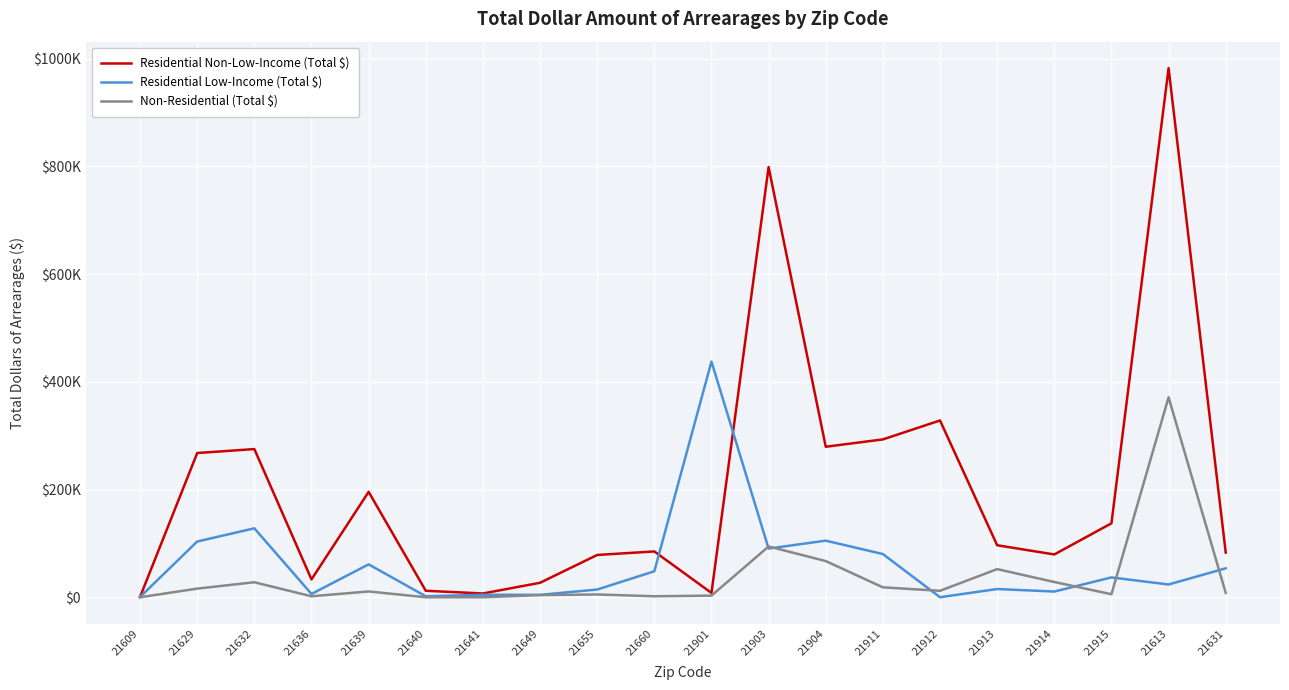

Reading left to right, what are all the values shown in this chart?

Residential Non-Low-Income (Total $): 21609=812.5	21629=267816.3	21632=275205.6	21636=33203.2	21639=195748.8	21640=12146.0	21641=7104.5	21649=26983.8	21655=78585.9	21660=85144.4	21901=8143.9	21903=798646.5	21904=279485.8	21911=293109.3	21912=328232.9	21913=96608.9	21914=79557.1	21915=137308.5	21613=982324.2	21631=83086.6
Residential Low-Income (Total $): 21609=615.8	21629=103589.3	21632=128042.0	21636=6205.5	21639=61172.0	21640=1888.9	21641=4722.4	21649=4578.2	21655=14440.4	21660=48302.6	21901=437566.6	21903=90490.2	21904=105153.8	21911=80306.7	21912=171.0	21913=15382.2	21914=10689.6	21915=36923.5	21613=23800.8	21631=53843.0
Non-Residential (Total $): 21609=69.8	21629=16135.2	21632=27950.5	21636=1880.6	21639=10882.9	21640=109.0	21641=141.5	21649=4048.3	21655=5258.4	21660=1941.8	21901=3117.5	21903=94357.4	21904=67293.6	21911=18499.7	21912=12082.5	21913=52343.2	21914=28425.9	21915=5712.3	21613=371299.9	21631=8233.4